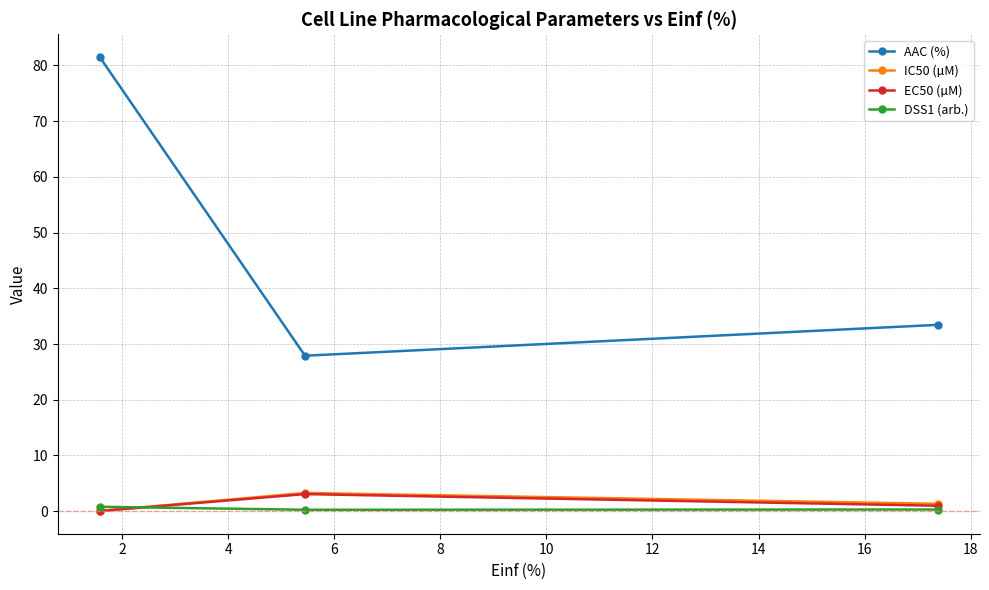

What is the maximum value shown in the chart?

81.5